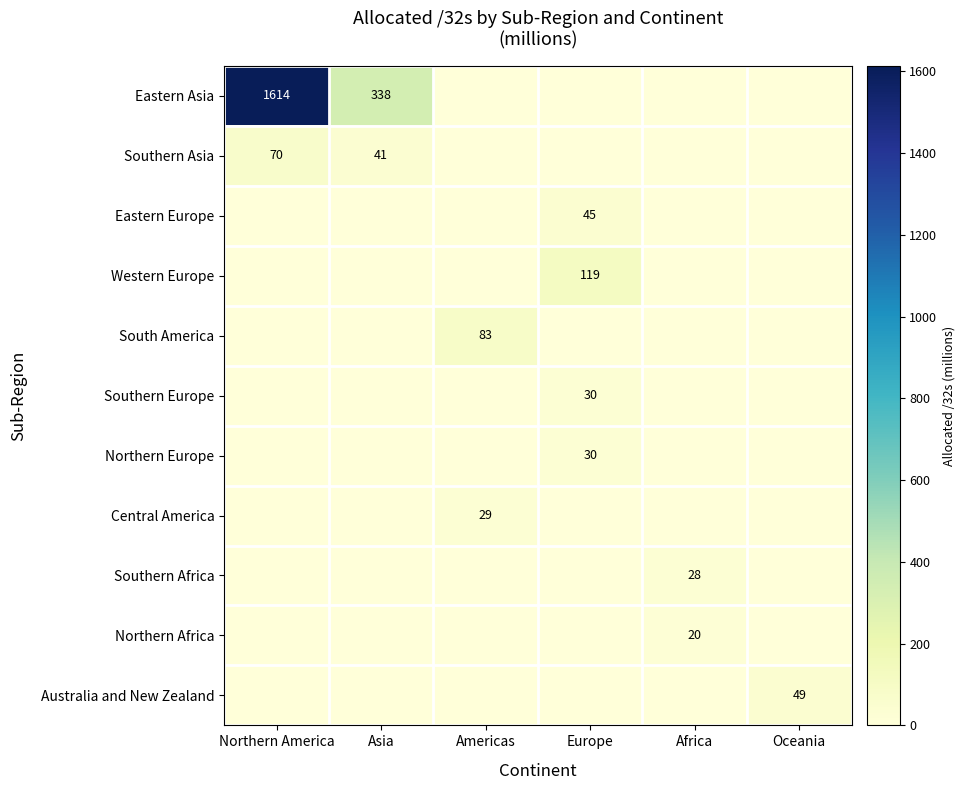

The value of Australia and New Zealand at Oceania is 68. True or false?

False